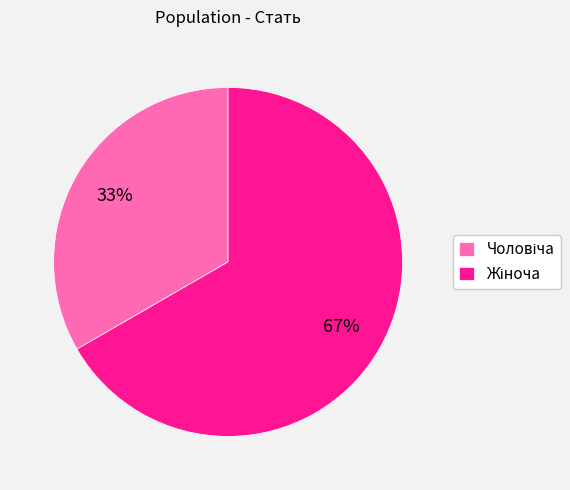

To the nearest percent, what is the average slice percentage?

50%